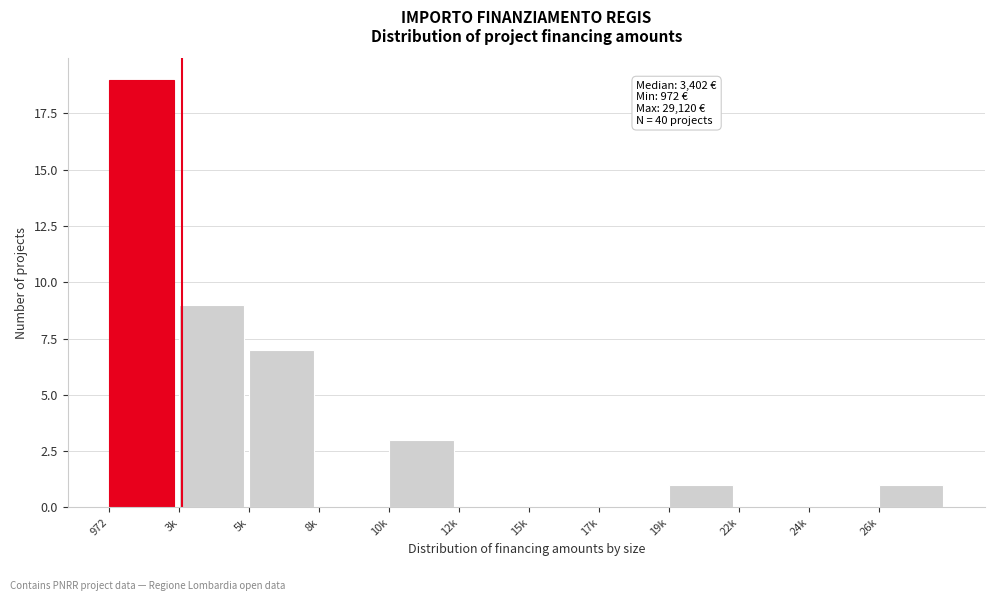

Reading right to left, extract all data points from this chart.

26k=1	24k=0	22k=0	19k=1	17k=0	15k=0	12k=0	10k=3	8k=0	5k=7	3k=9	972=19